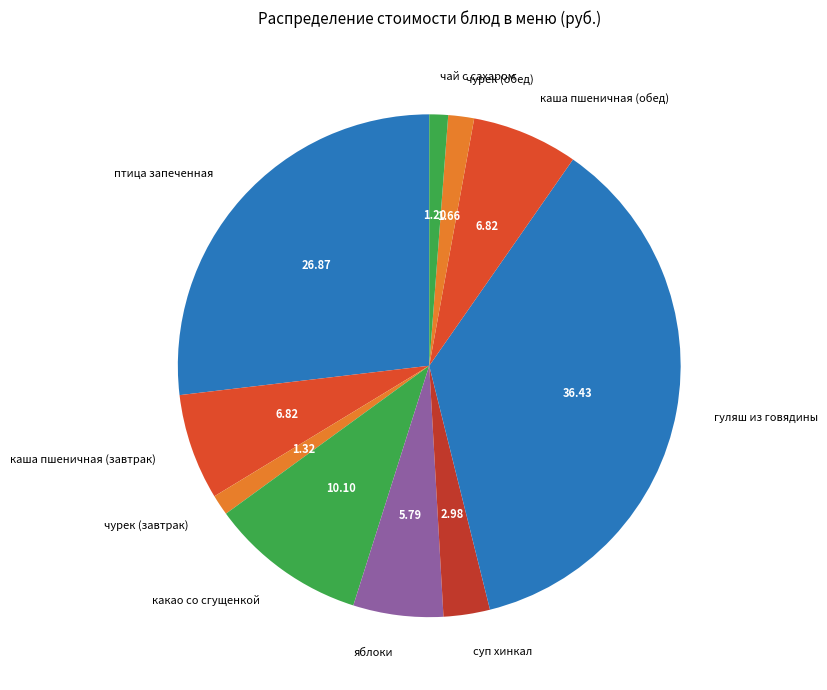

How many segments does this pie chart have?

10